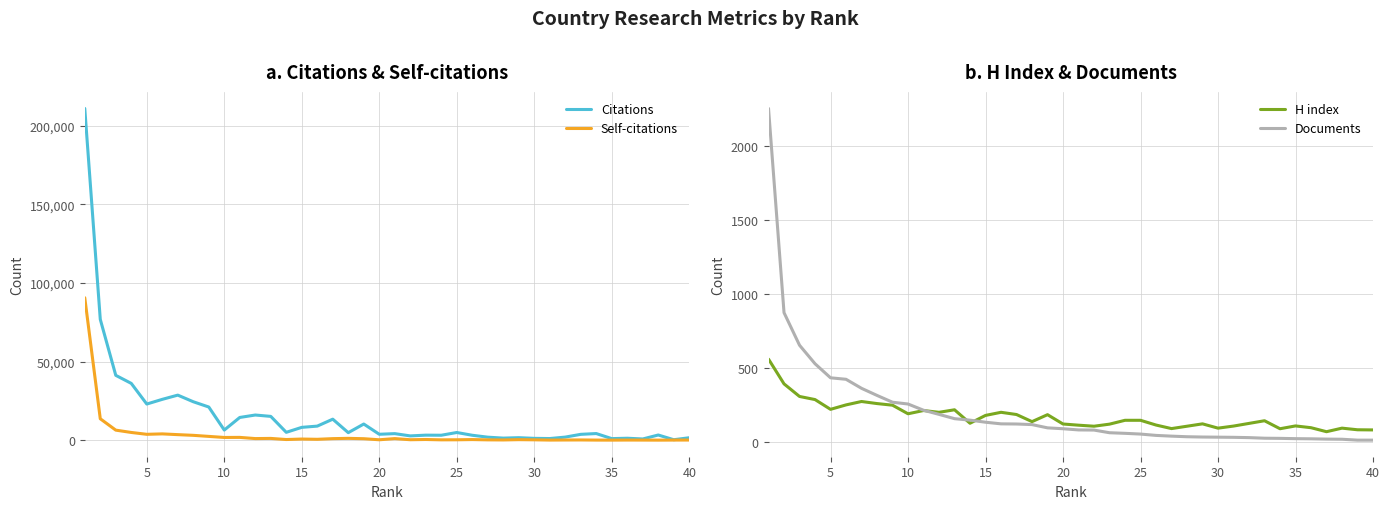

How many values in the Citations series exceed 4805?

19